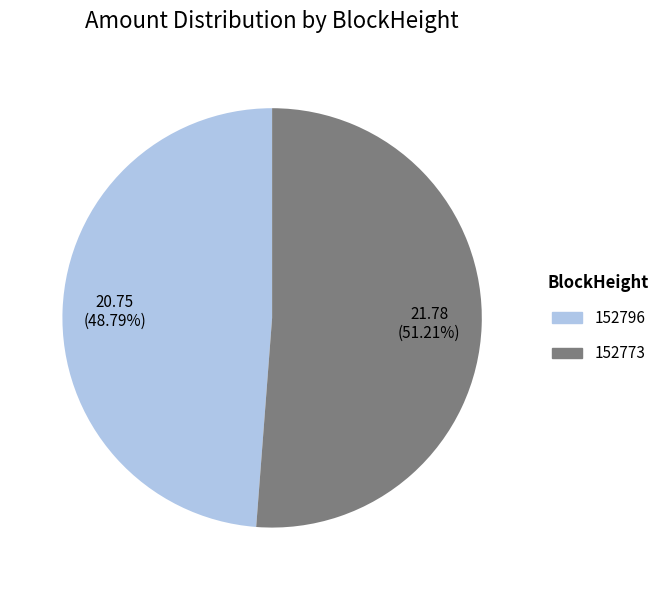

Combined, do 152773 and 152796 account for over 50%?

Yes